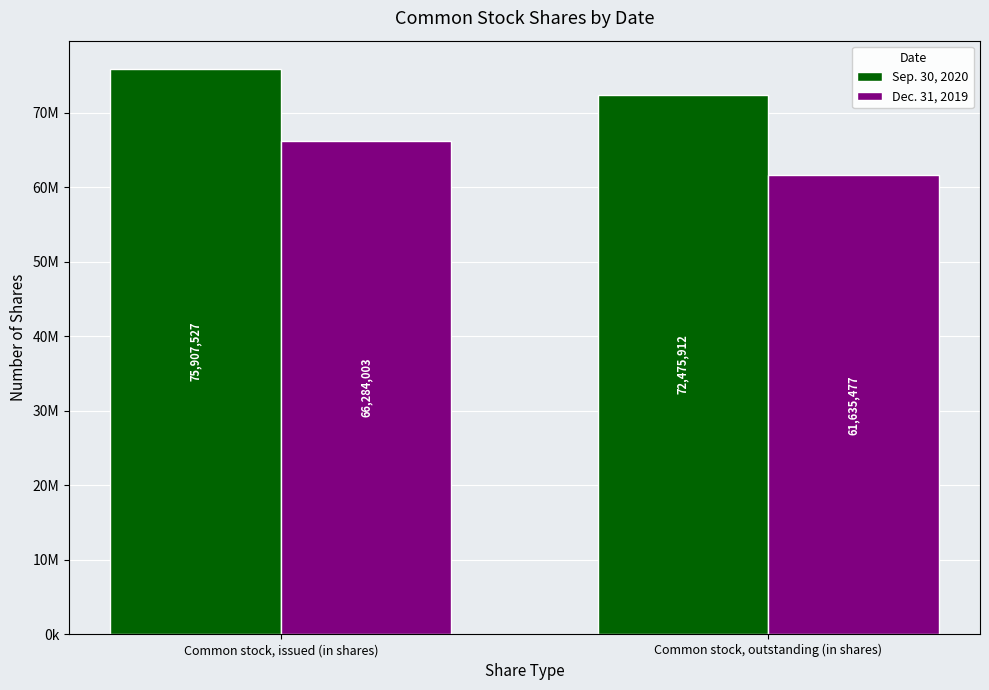

Does the chart contain stacked bars?

No